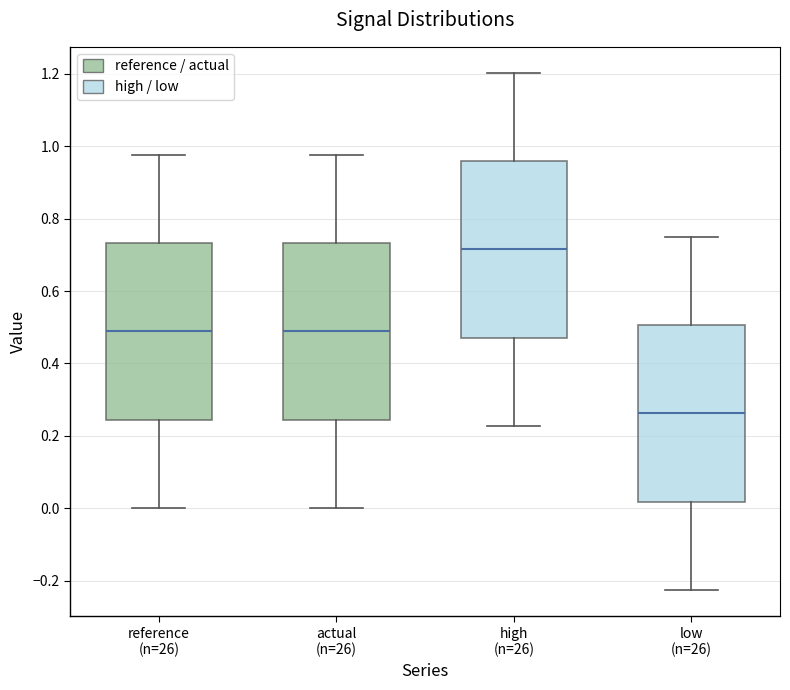

Which box's median line is the highest?

high (n=26)